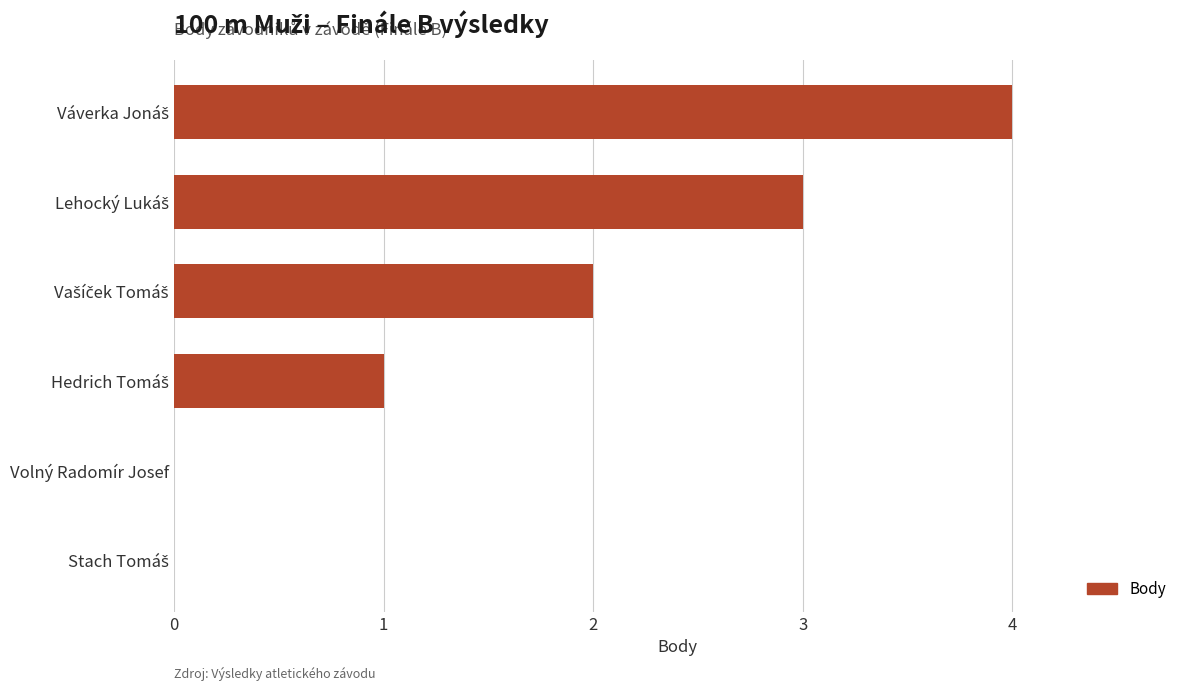

What is the maximum value shown in the chart?

4